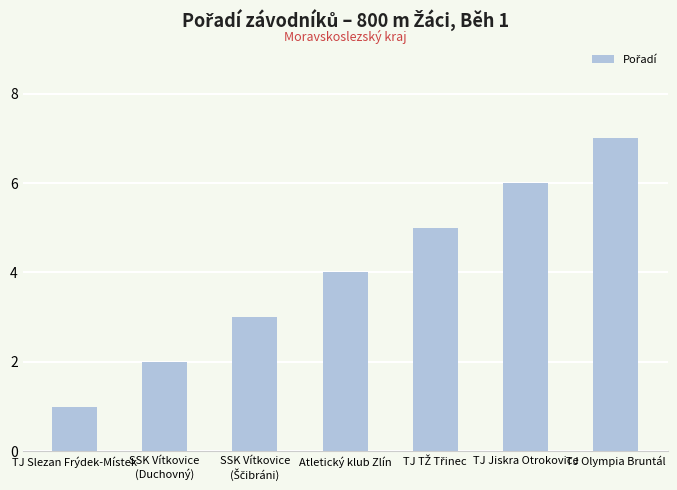

What position from the right is SSK Vítkovice
(Duchovný)?

6